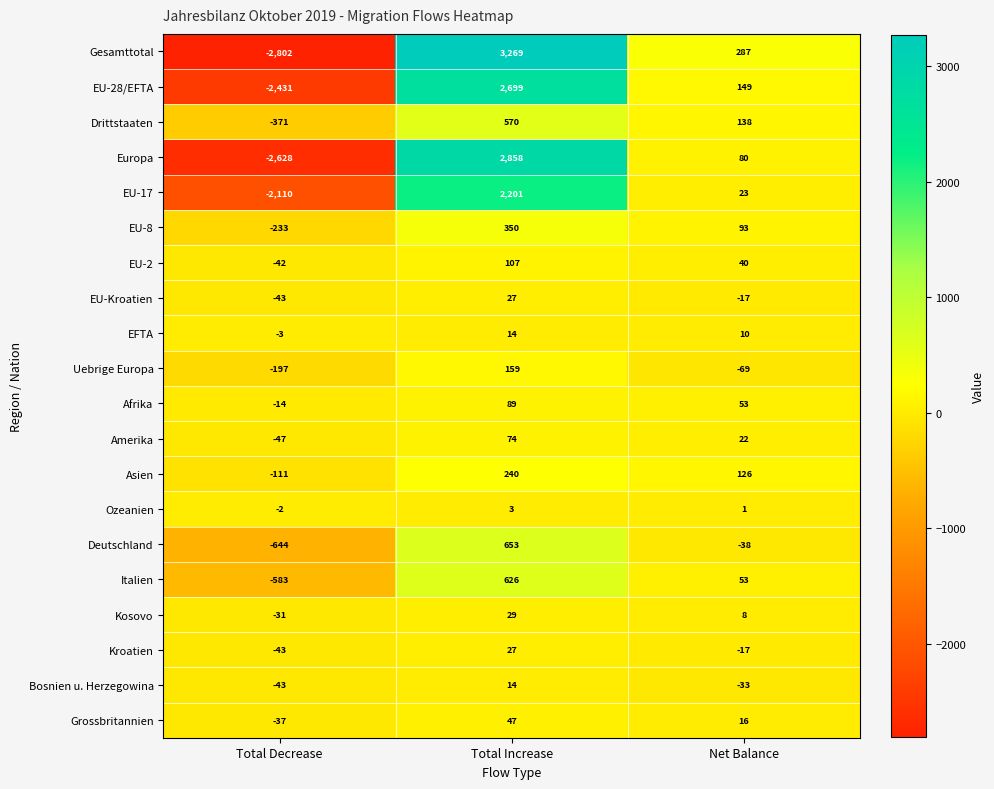

What is the smallest value displayed?

-2802